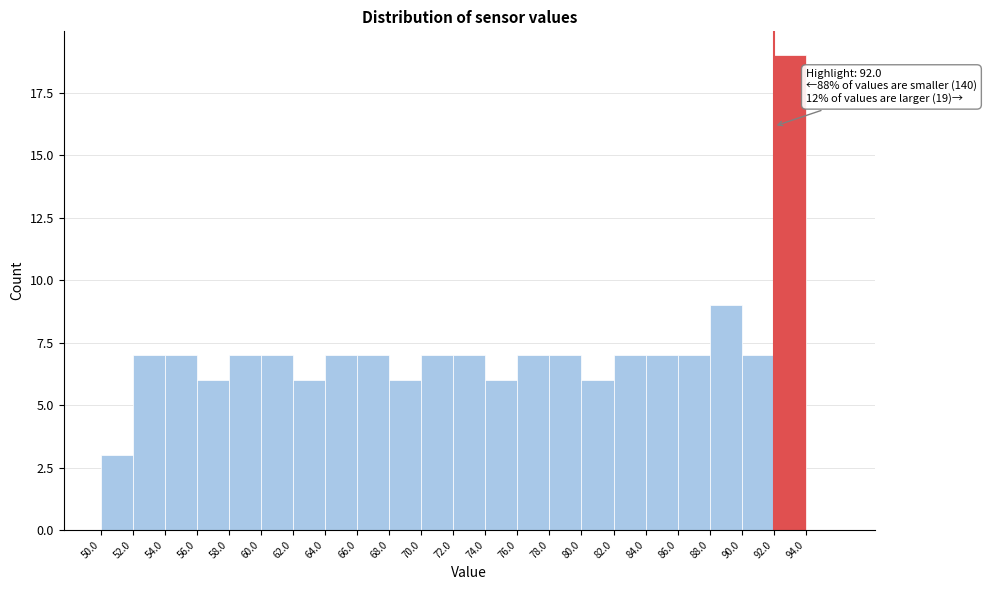

Over which range of the x-axis is the bar tallest?

92 to 94